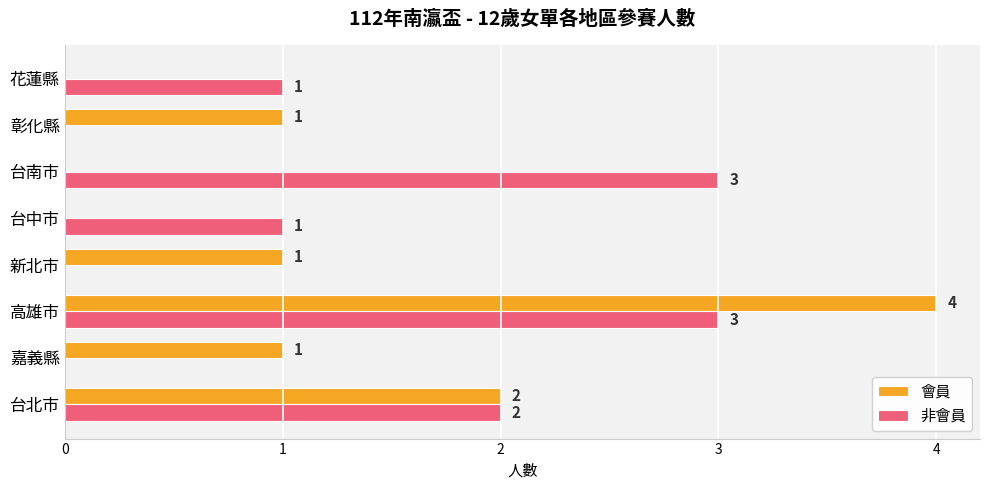

How many 非會員 values are between 0 and 3?

8